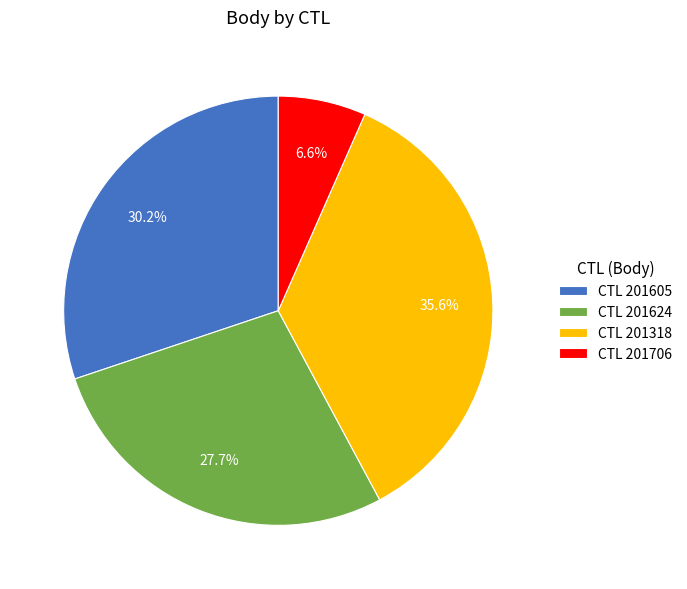

How many segments does this pie chart have?

4